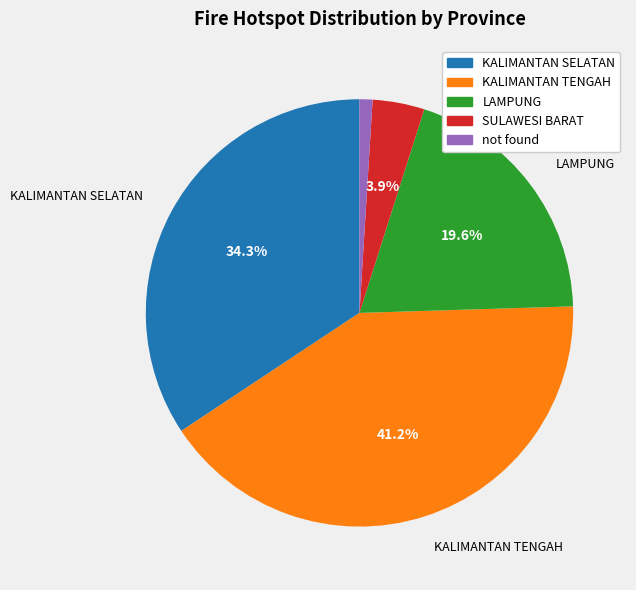

Rank the categories by value from highest to lowest.

KALIMANTAN TENGAH, KALIMANTAN SELATAN, LAMPUNG, SULAWESI BARAT, not found